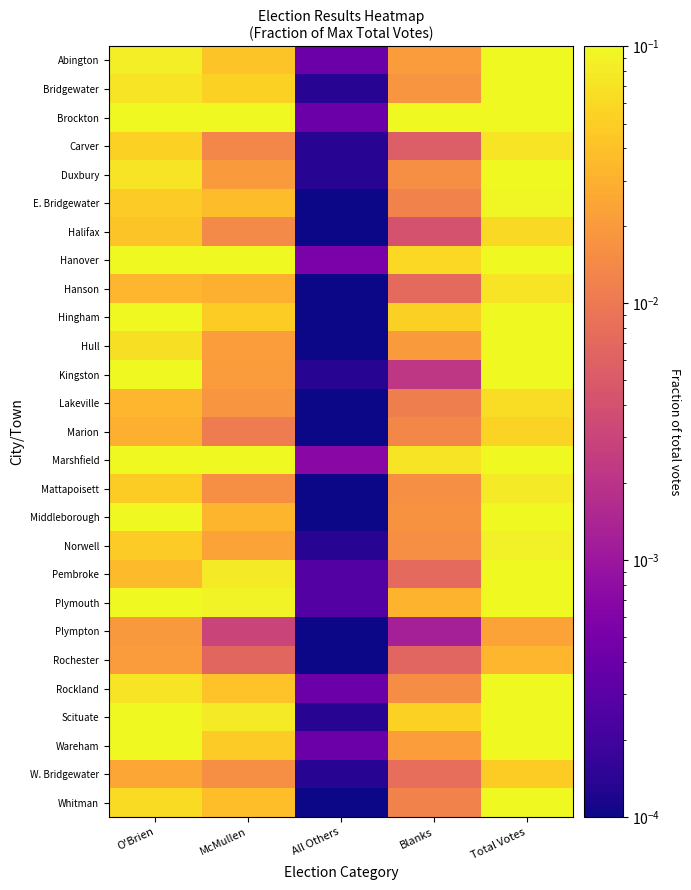

At which category does the chart reach its minimum across all series?

All Others